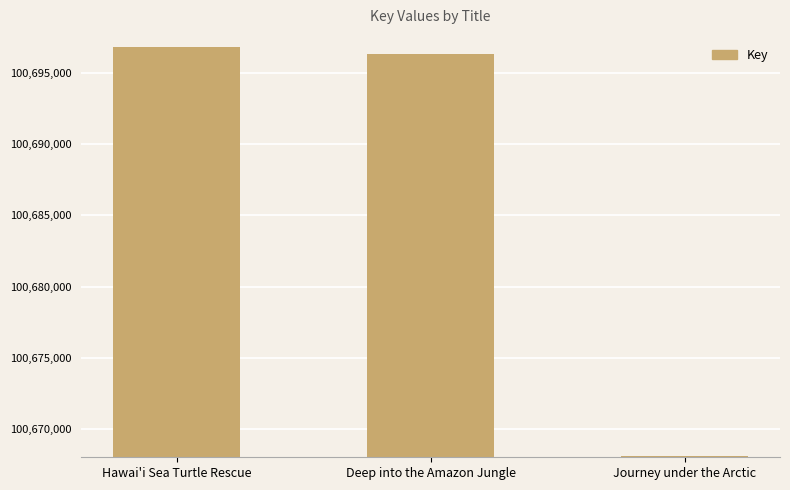

Reading left to right, list all the values displayed in this chart.

Hawai'i Sea Turtle Rescue=100696877	Deep into the Amazon Jungle=100696343	Journey under the Arctic=100668089